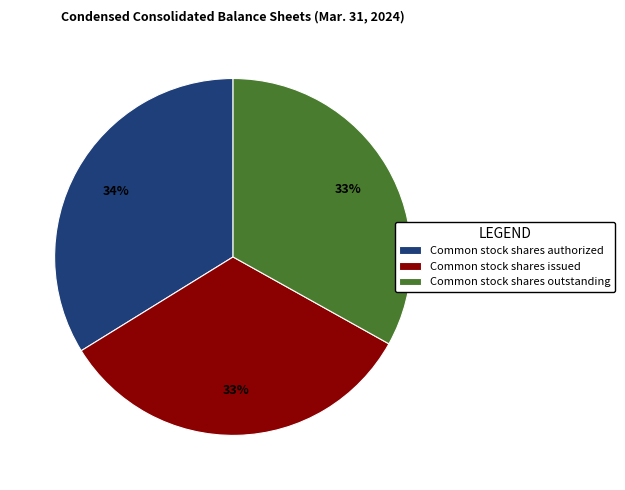

Between Common stock shares authorized and Common stock shares outstanding, which is larger?

Common stock shares authorized